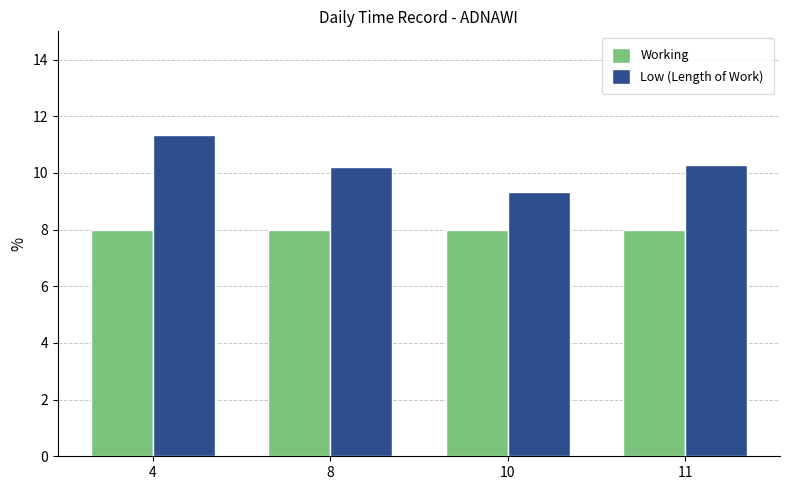

Which series has the widest spread of values?

Low (Length of Work)